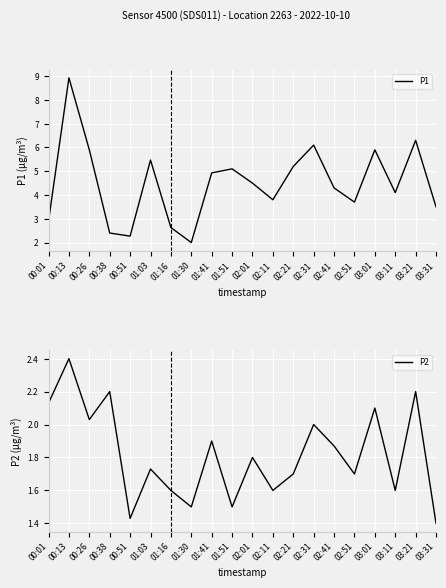

What is the total value across all series at 03:31?

4.9